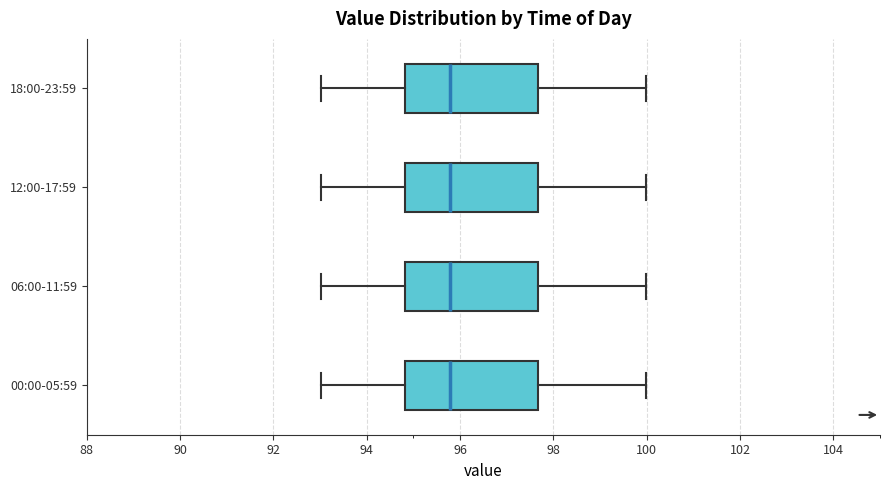

Reading bottom to top, read every box against the x-axis: the position of its median line, the range the box covers, and the ends of its whiskers. The values are not printed on the chart, so give them approximately, as read against the axis.

00:00-05:59: median 95.8, box 94.8 to 97.6, whiskers 93.0 to 100.0
06:00-11:59: median 95.8, box 94.8 to 97.6, whiskers 93.0 to 100.0
12:00-17:59: median 95.8, box 94.8 to 97.6, whiskers 93.0 to 100.0
18:00-23:59: median 95.8, box 94.8 to 97.6, whiskers 93.0 to 100.0